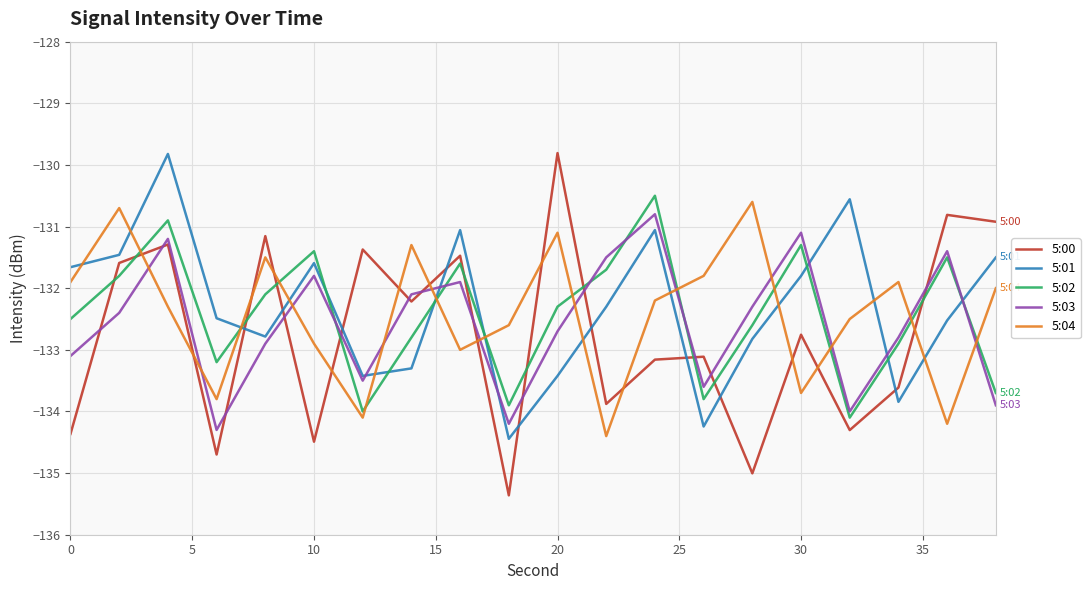

Which series ends up on top after the final intersection of 5:01 and 5:02?

5:01